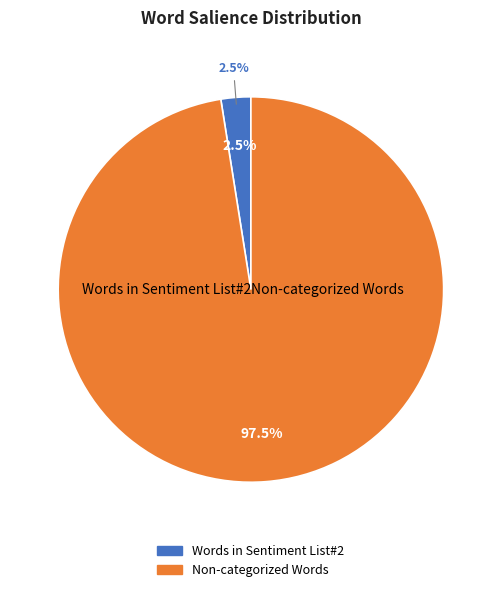

Is the sum of Words in Sentiment List#2 and Non-categorized Words greater than half?

Yes